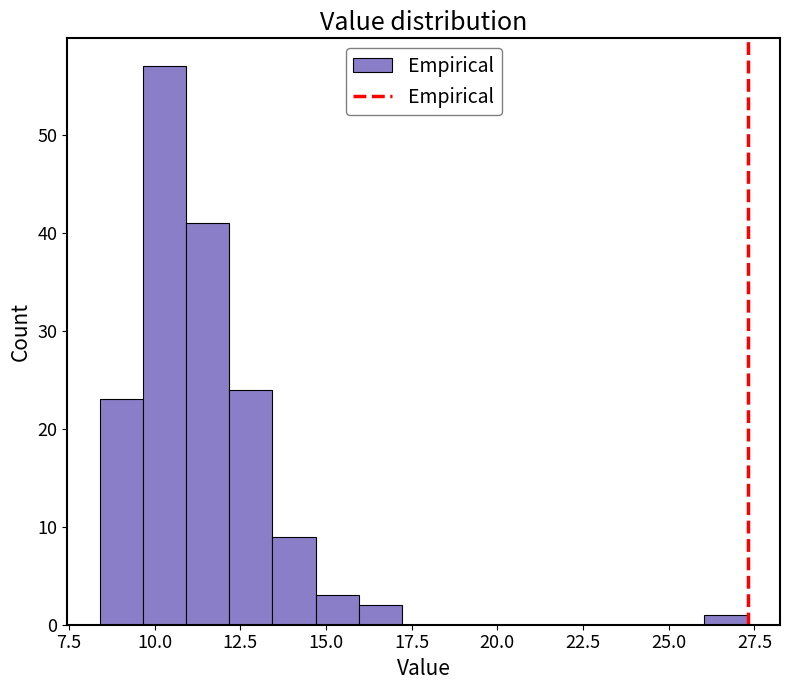

Around what value on the x-axis is the tallest bar? Give the approximate position of its centre, as read against the axis.

10.5